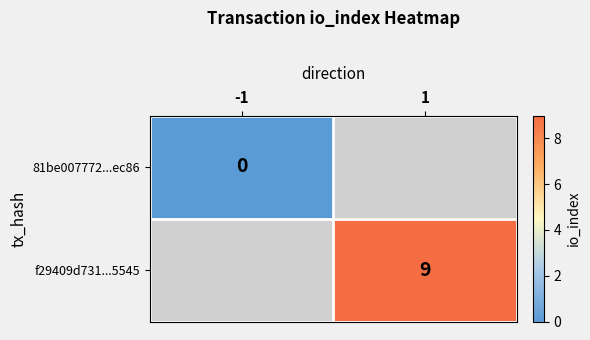

True or false: f29409d731...5545 has a value of 9 at 1.

True